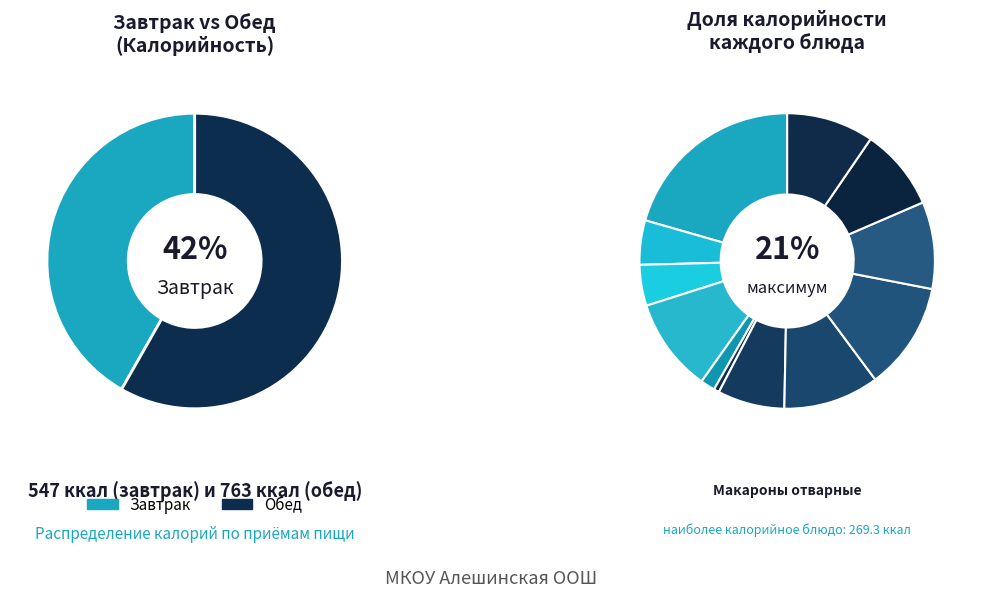

Between Хлеб в ассортименте (завтрак) and Чай с лимоном и сахаром, which is larger?

Чай с лимоном и сахаром